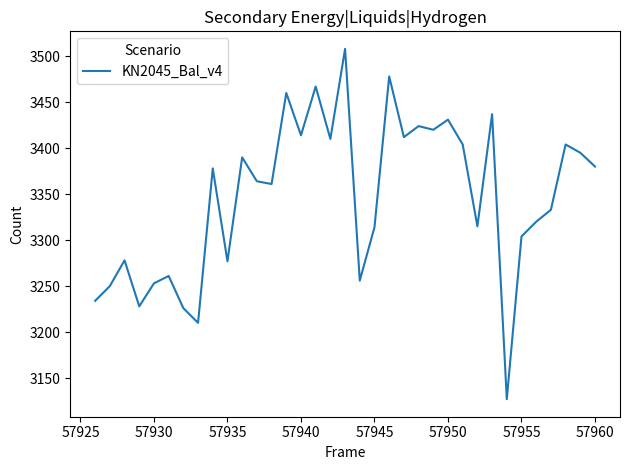

What is the maximum value shown in the chart?

3508